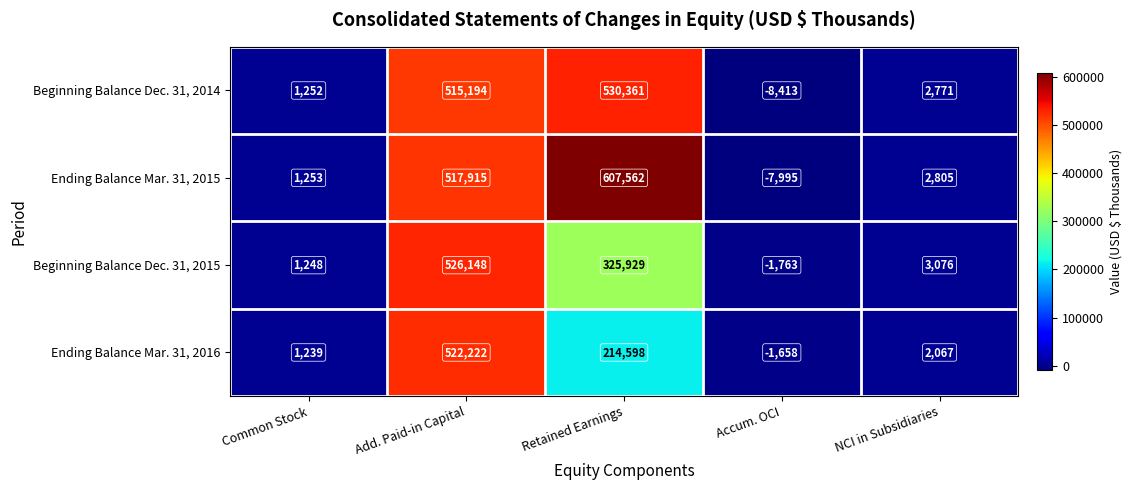

Count the number of categories in the chart.

5